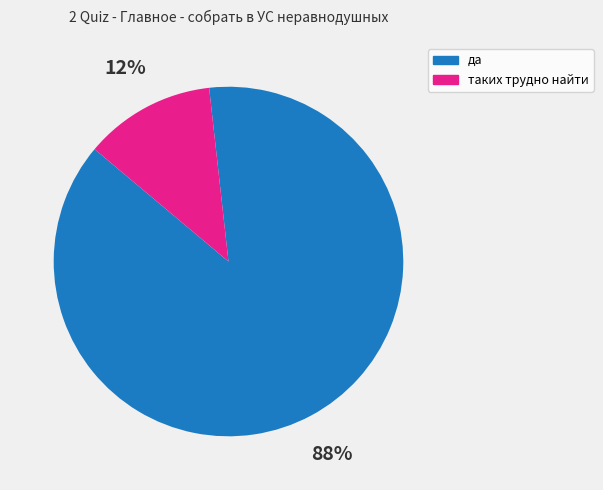

Combined, do таких трудно найти and да account for over 50%?

Yes